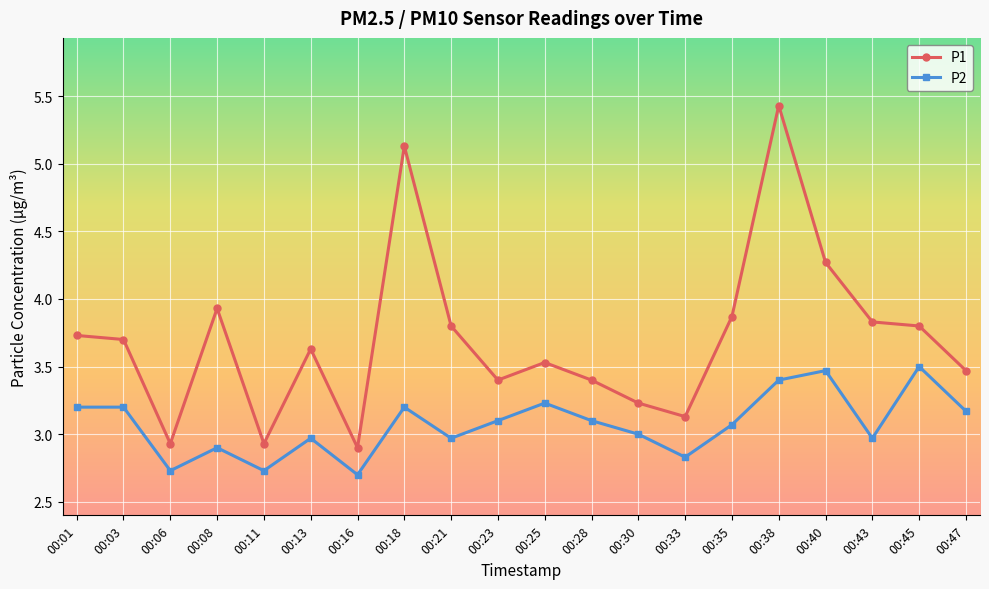

How many lines are shown in the chart?

2